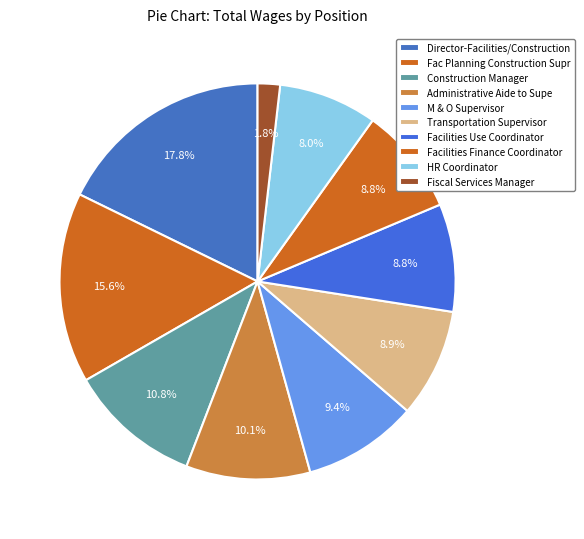

Approximately how many times larger is the value at M & O Supervisor compared to Facilities Use Coordinator?

1.1